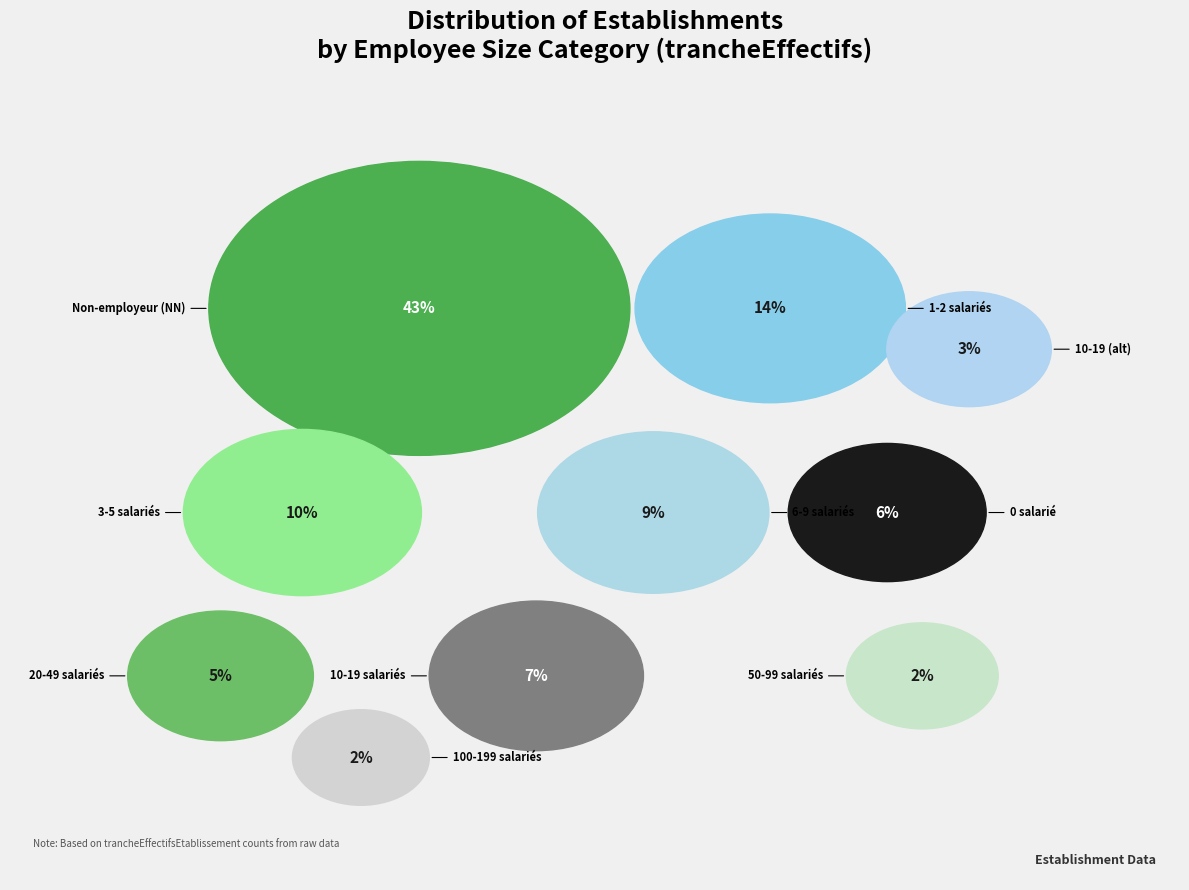

Is it true that 22 is 2% of the pie?

True